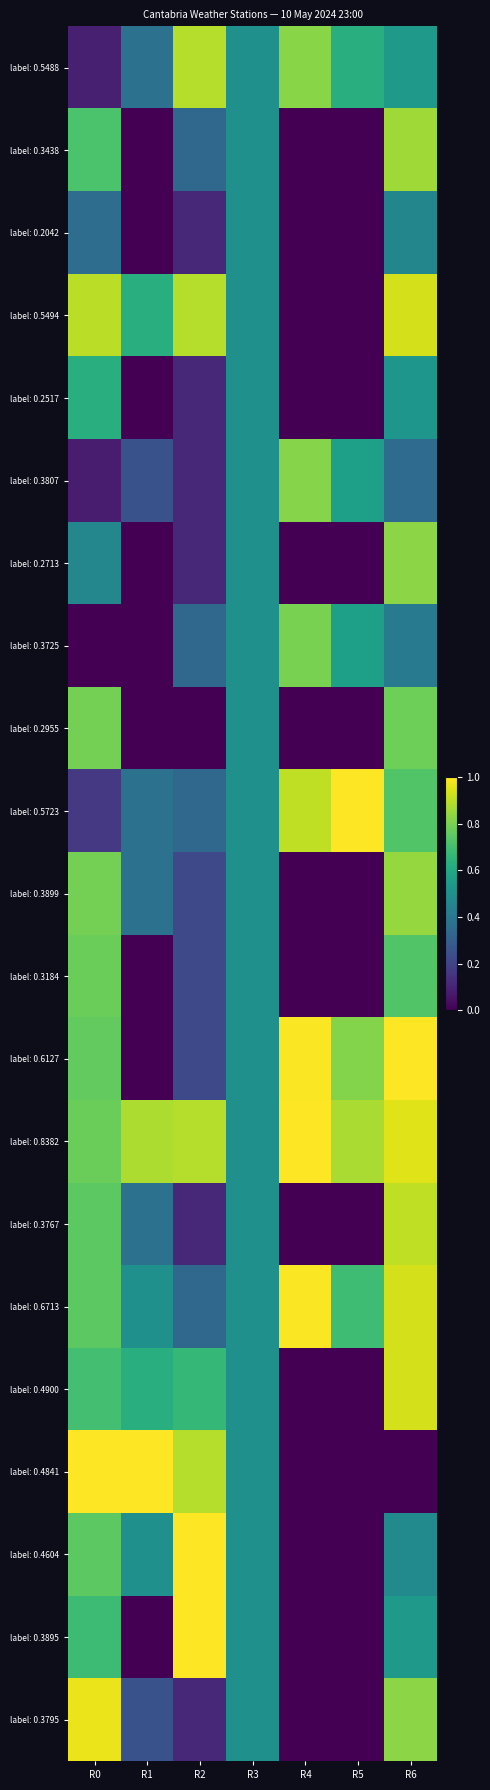

Which series has the largest total across all categories?

label: 0.8382